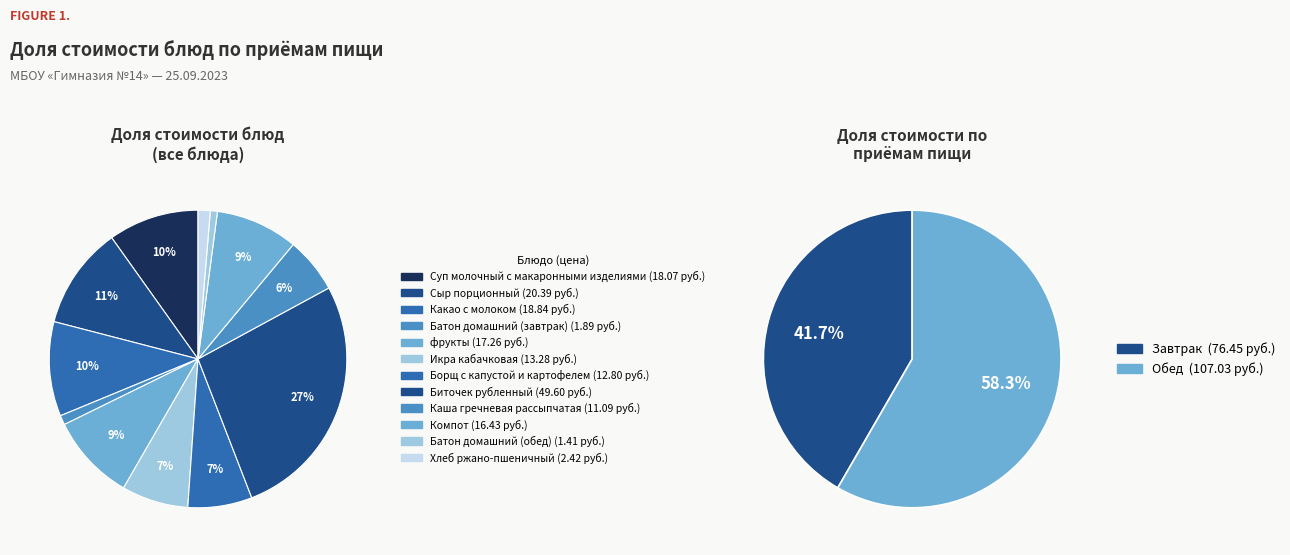

Count the number of slices in the pie.

12